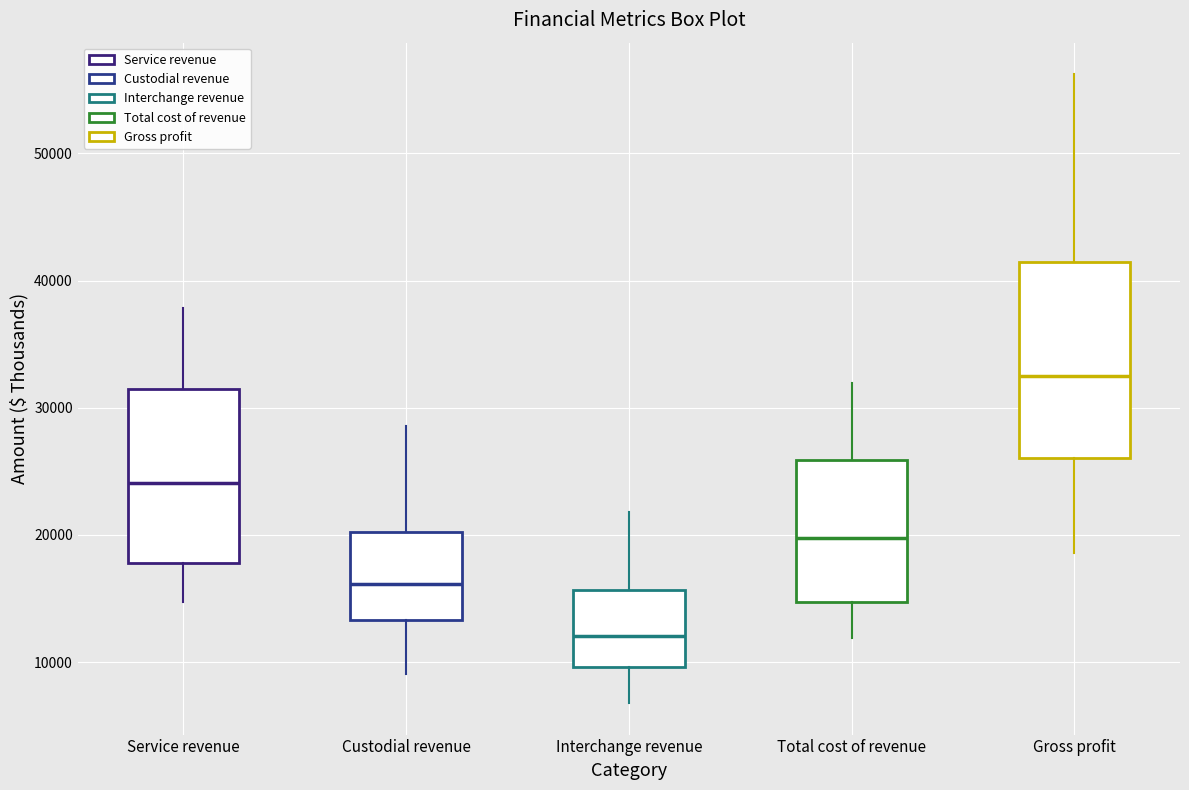

Where does the median line of the box for Service revenue sit on the y-axis? The values are not printed on the chart, so give them approximately, as read against the axis.

24000